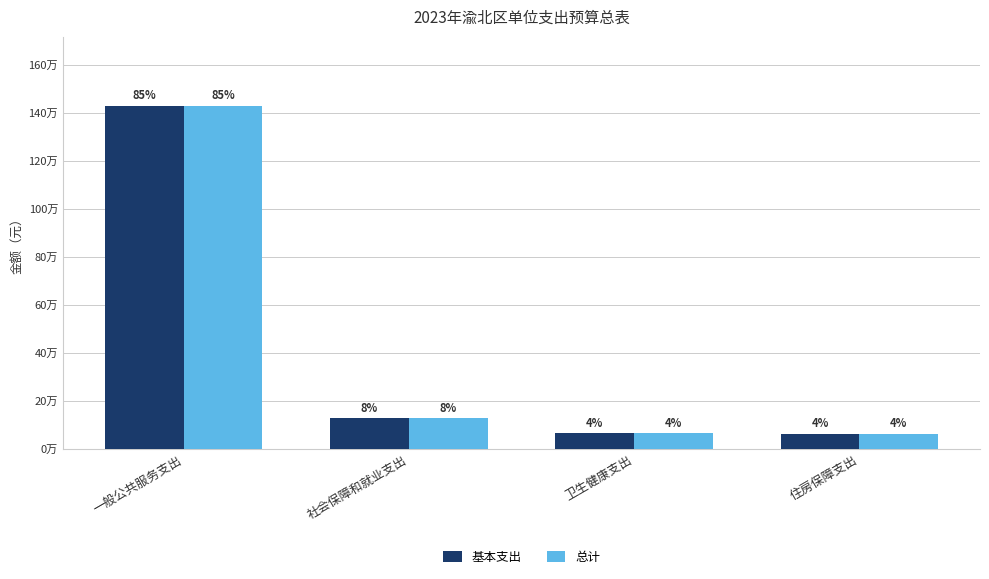

Does the chart contain any negative values?

No